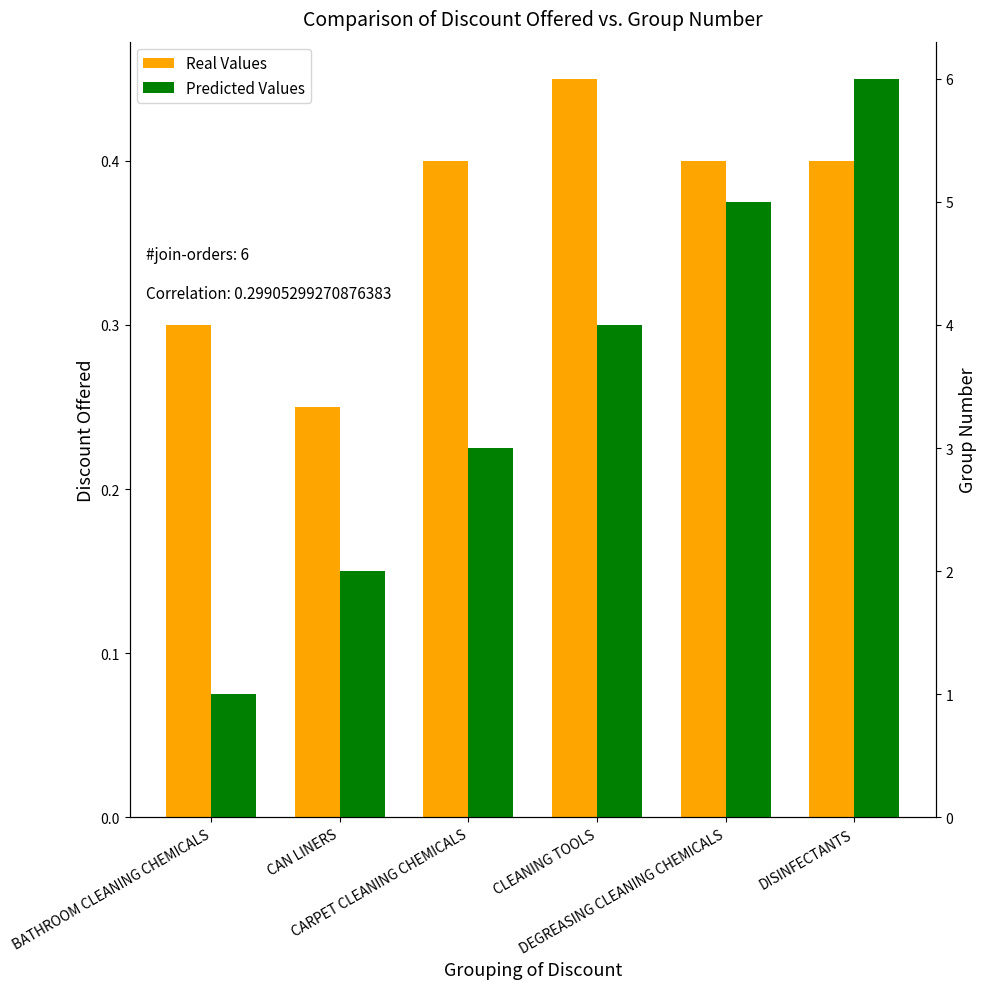

At how many categories does at least one series exceed 4?

2